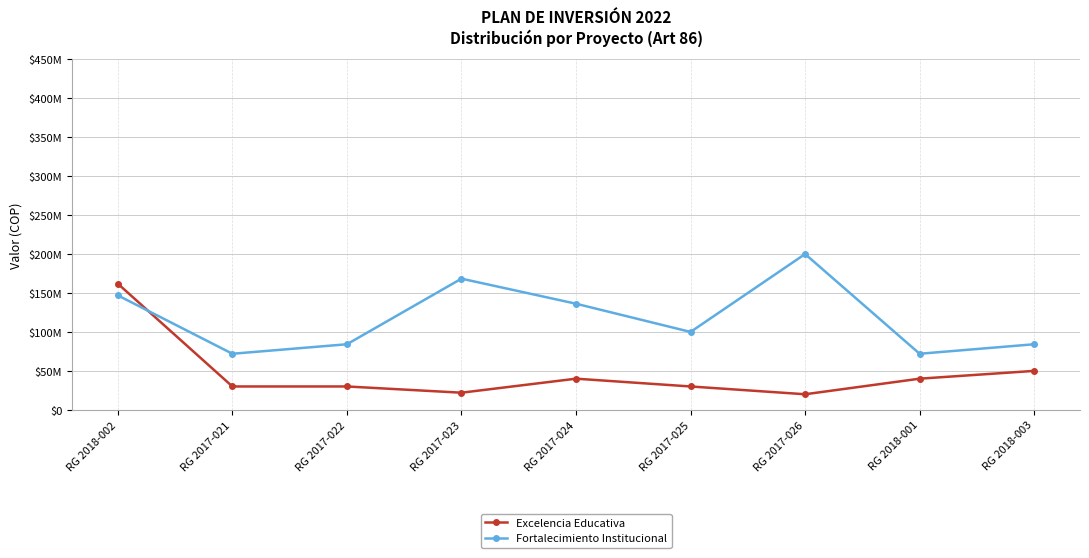

List the series in order of their overall mean, lowest first.

Excelencia Educativa, Fortalecimiento Institucional